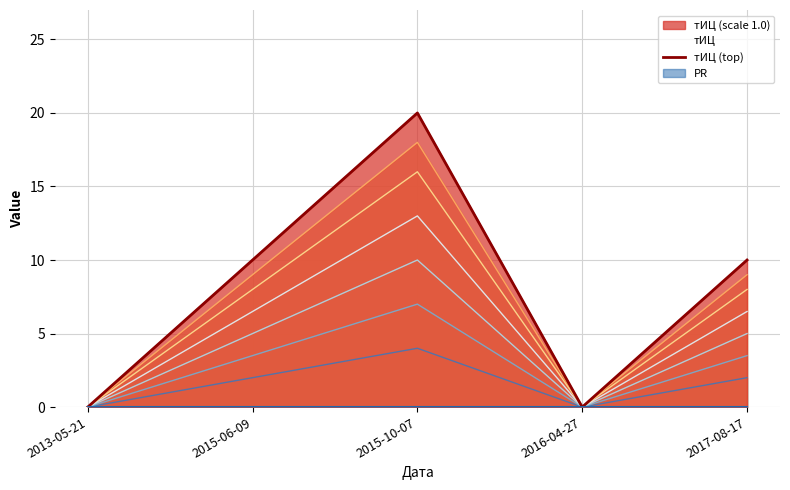

What is the label of the 2nd point from the left?

2015-06-09